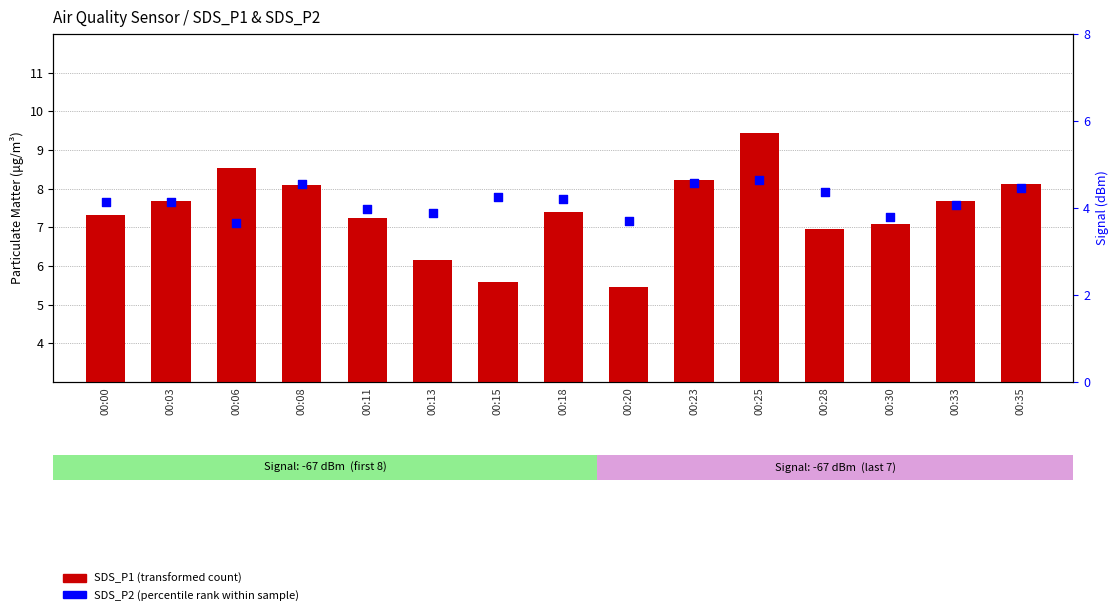

At how many categories does at least one series exceed 8?

5